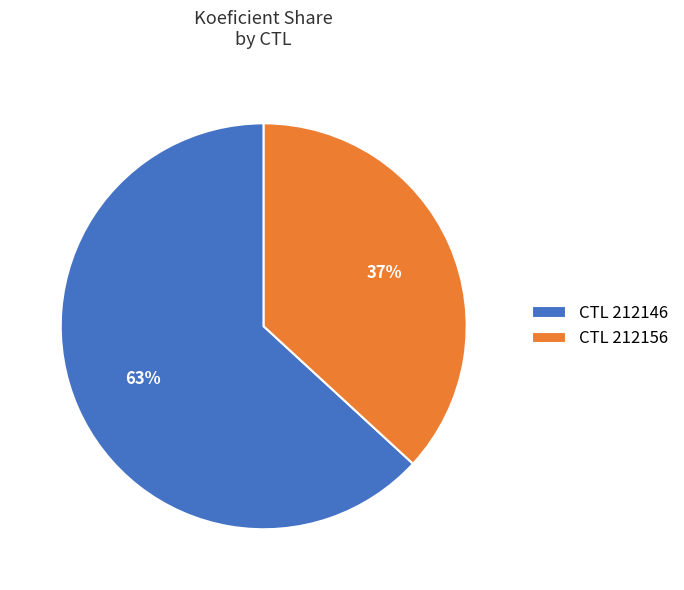

Which category accounts for the majority?

CTL 212146